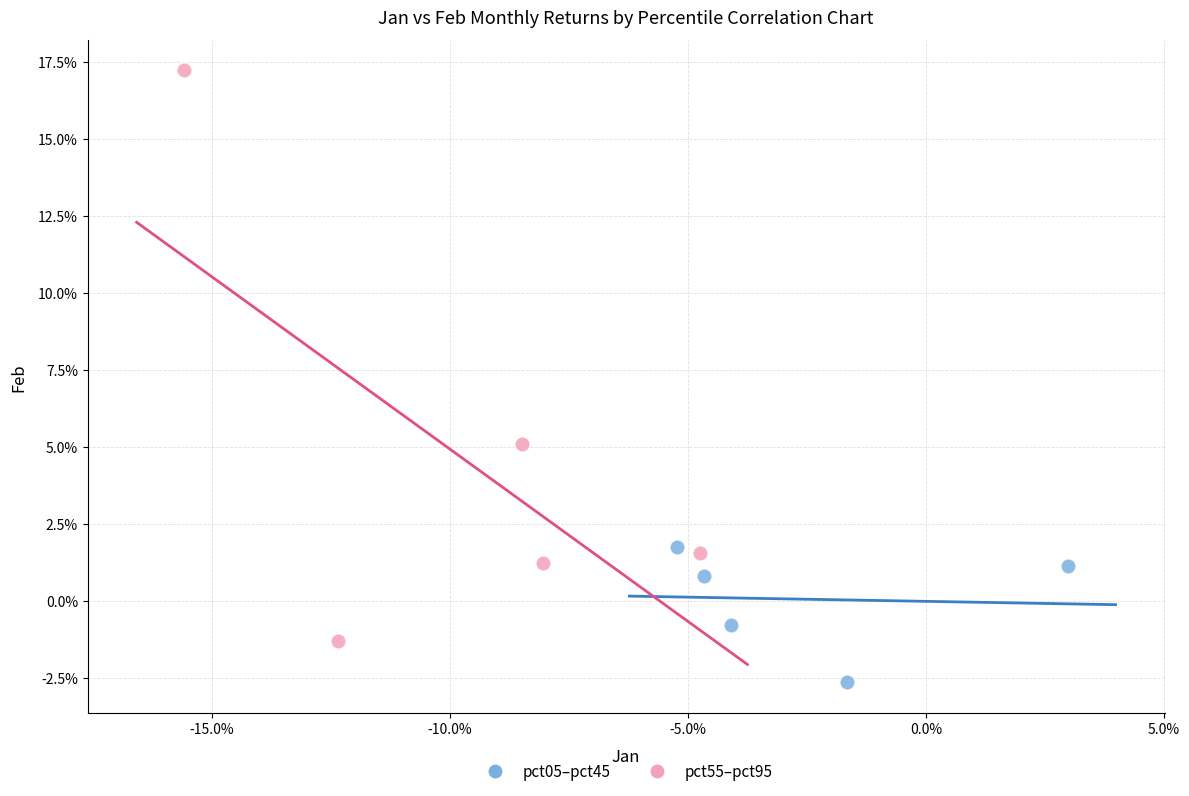

Which series reaches the minimum Y coordinate?

pct05–pct45